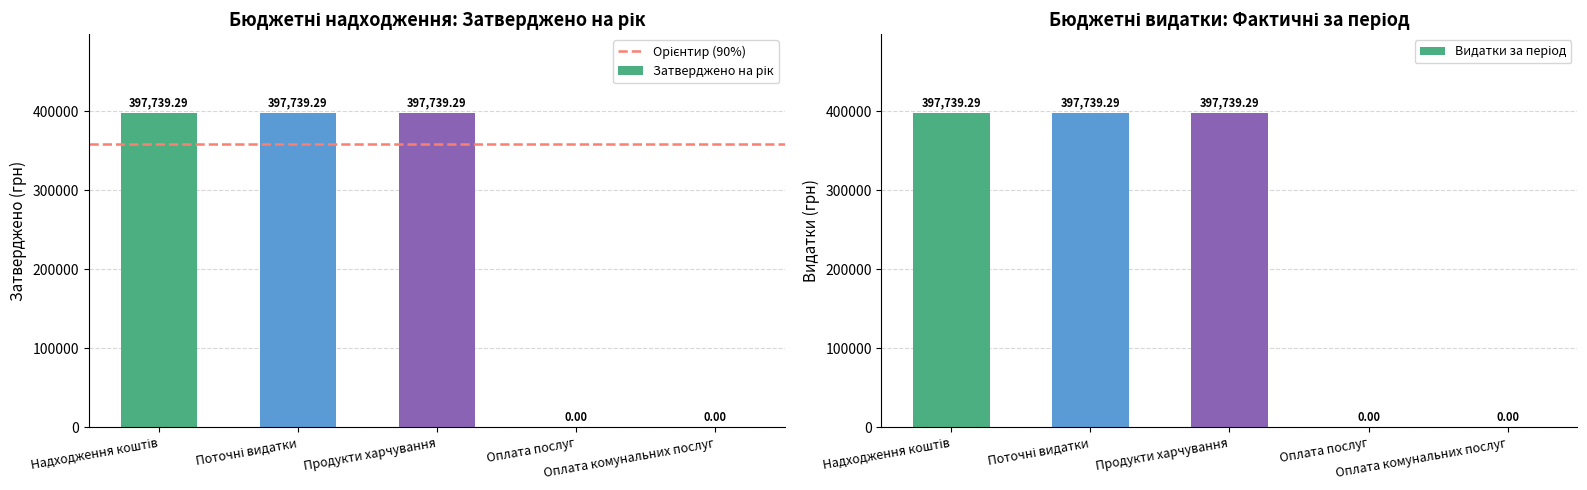

How many values in Затверджено на рік are above zero?

3